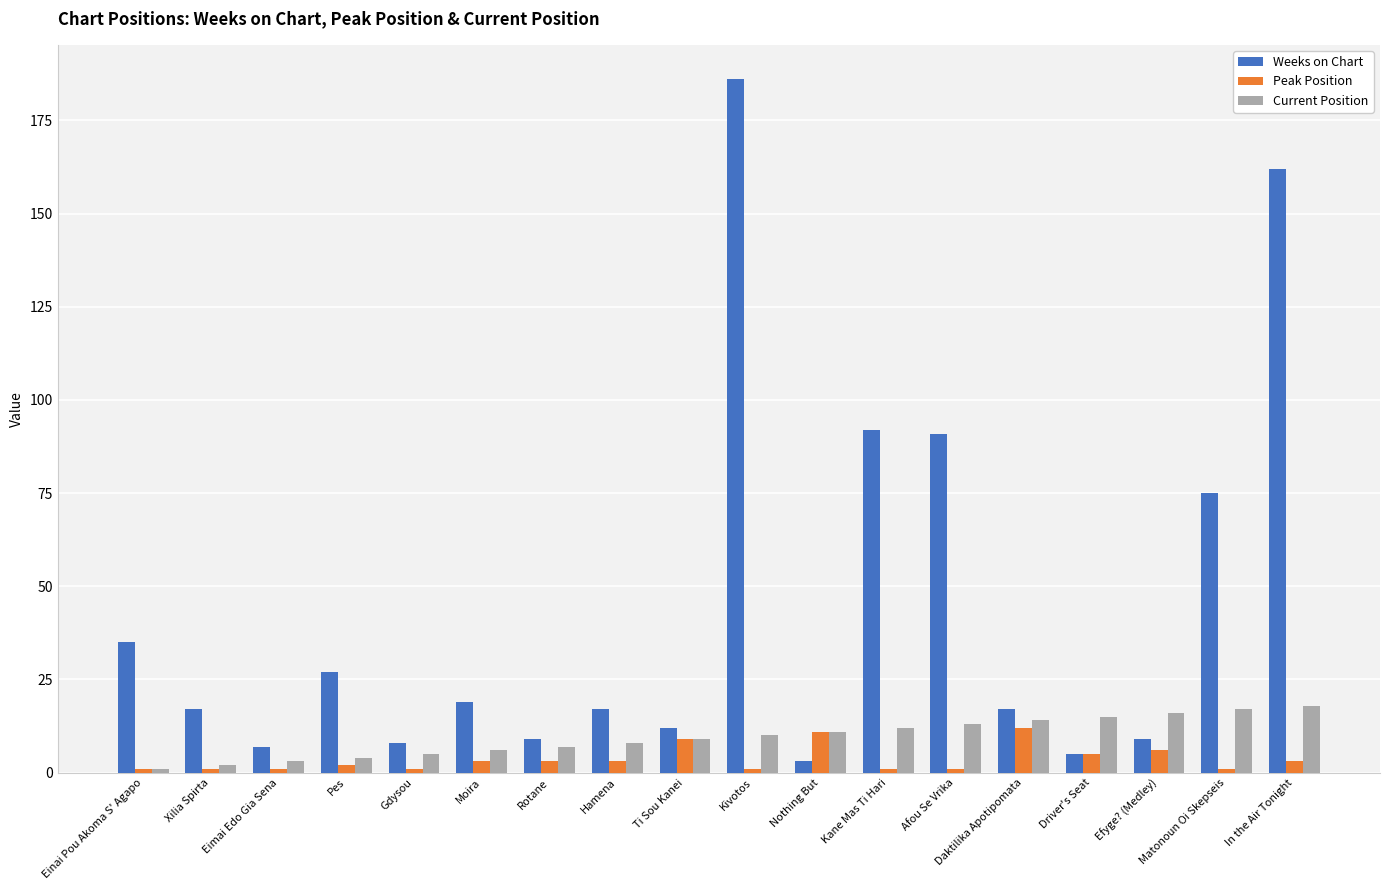

Which series changed the most between Kivotos and Efyge? (Medley)?

Weeks on Chart